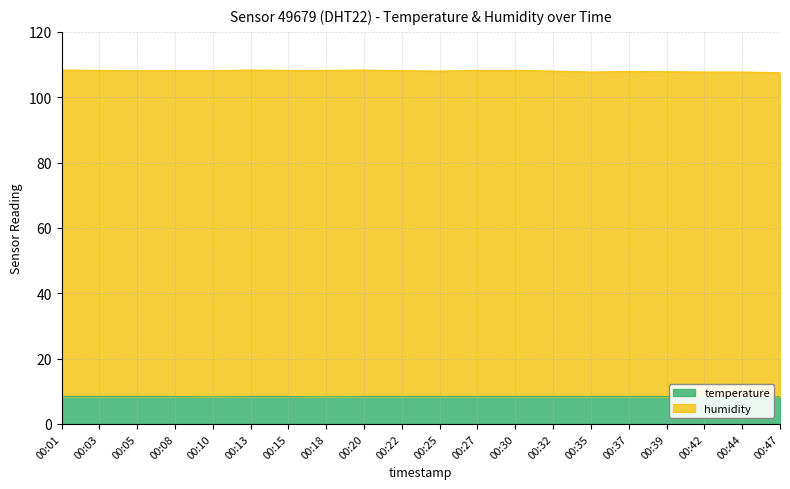

Rank the series by their maximum value, from lowest to highest.

temperature, humidity